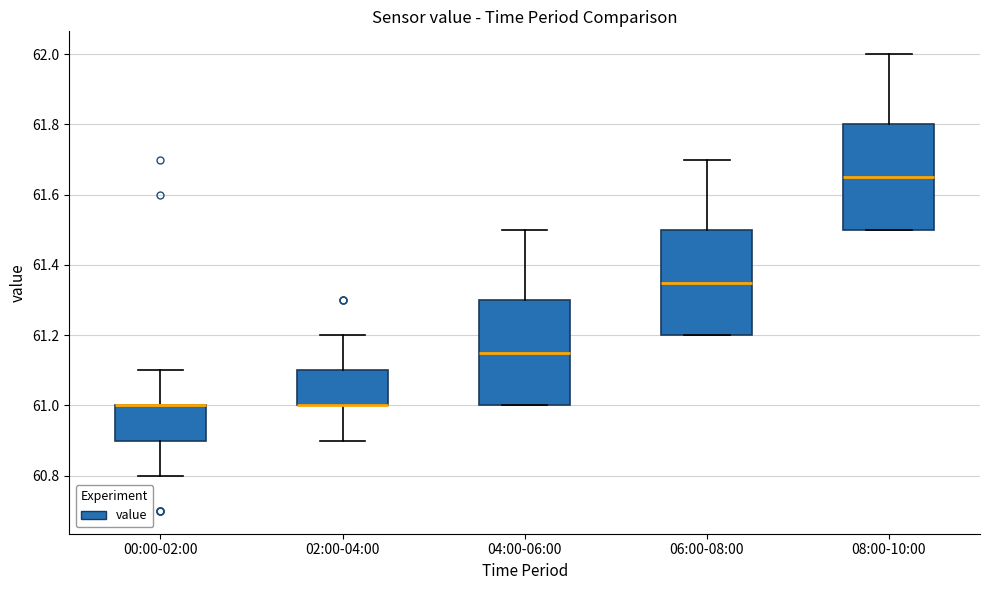

Reading left to right, read every box against the y-axis: the position of its median line, the range the box covers, and the ends of its whiskers. The values are not printed on the chart, so give them approximately, as read against the axis.

00:00-02:00: median 61.00 (drawn on the box's upper edge), box 60.90 to 61.00, whiskers 60.80 to 61.10
02:00-04:00: median 61.00 (drawn on the box's lower edge), box 61.00 to 61.10, whiskers 60.90 to 61.20
04:00-06:00: median 61.16, box 61.00 to 61.30, whiskers 61.00 to 61.50
06:00-08:00: median 61.36, box 61.20 to 61.50, whiskers 61.20 to 61.70
08:00-10:00: median 61.66, box 61.50 to 61.80, whiskers 61.50 to 62.00